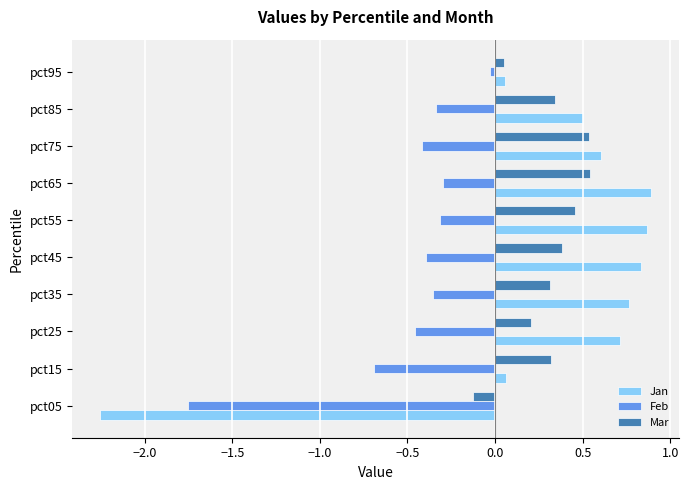

Is the value of Mar at pct35 greater than the value of Feb at pct05?

Yes